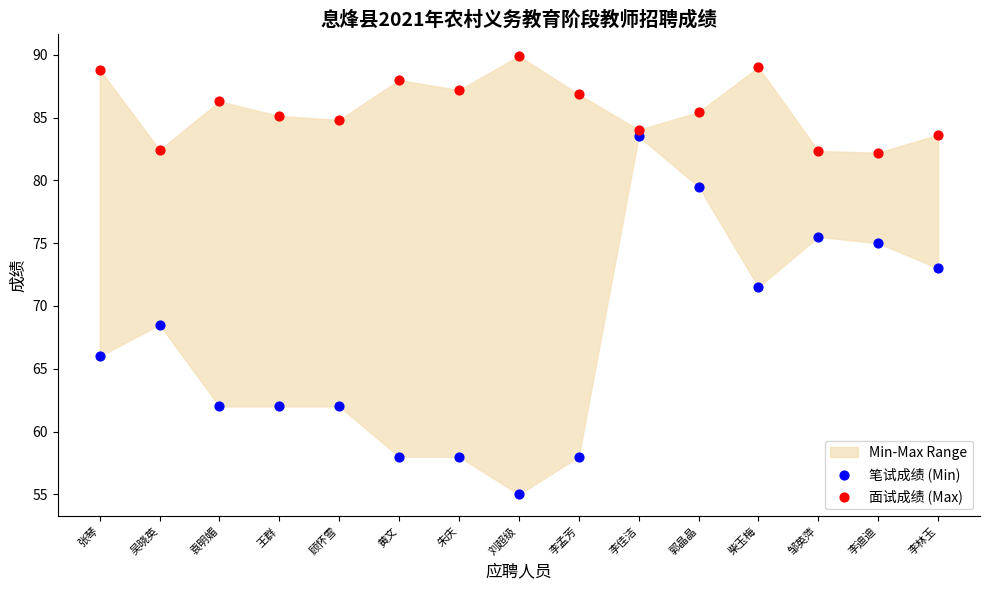

Which series reaches the maximum Y coordinate?

面试成绩 (Max)